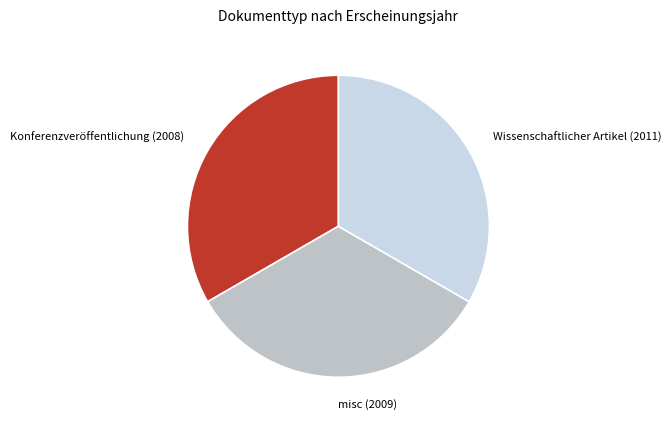

Does Konferenzveröffentlichung (2008) represent more than half of the total?

No